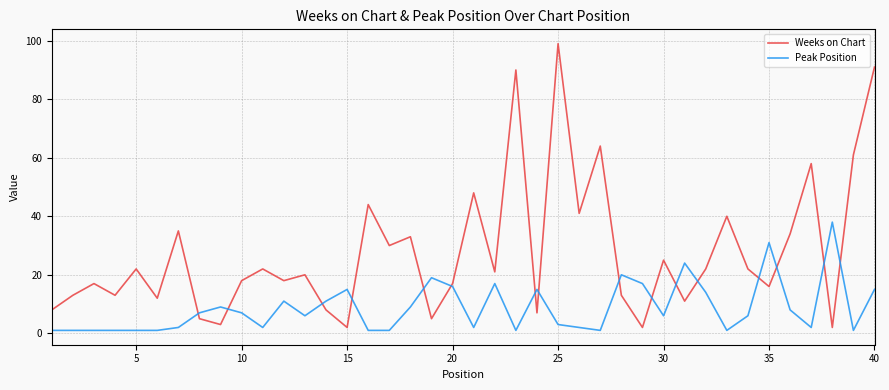

What is the highest value of the Peak Position series?

38